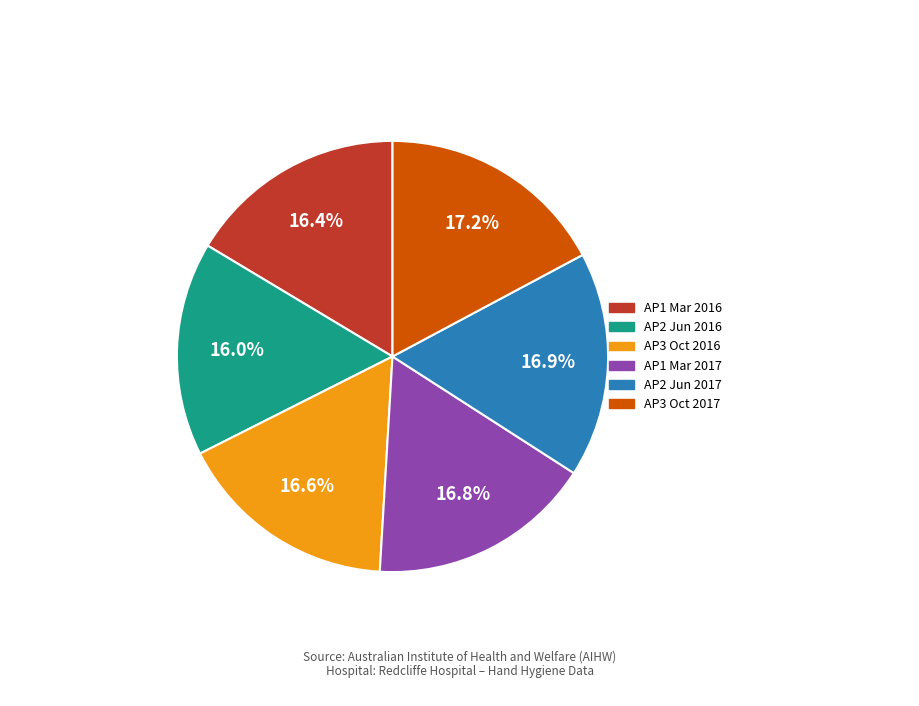

Is there a majority slice in this chart?

No